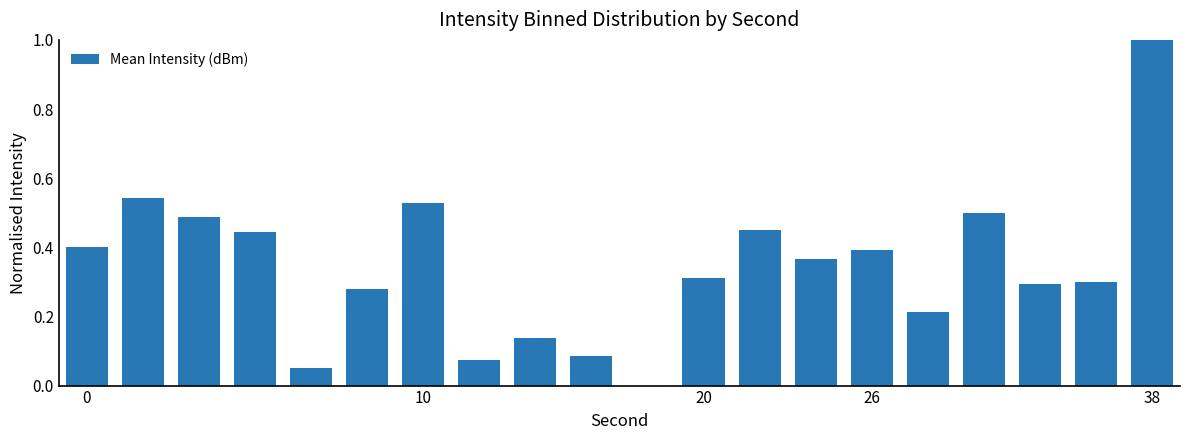

What is the maximum value shown in the chart?

1.0